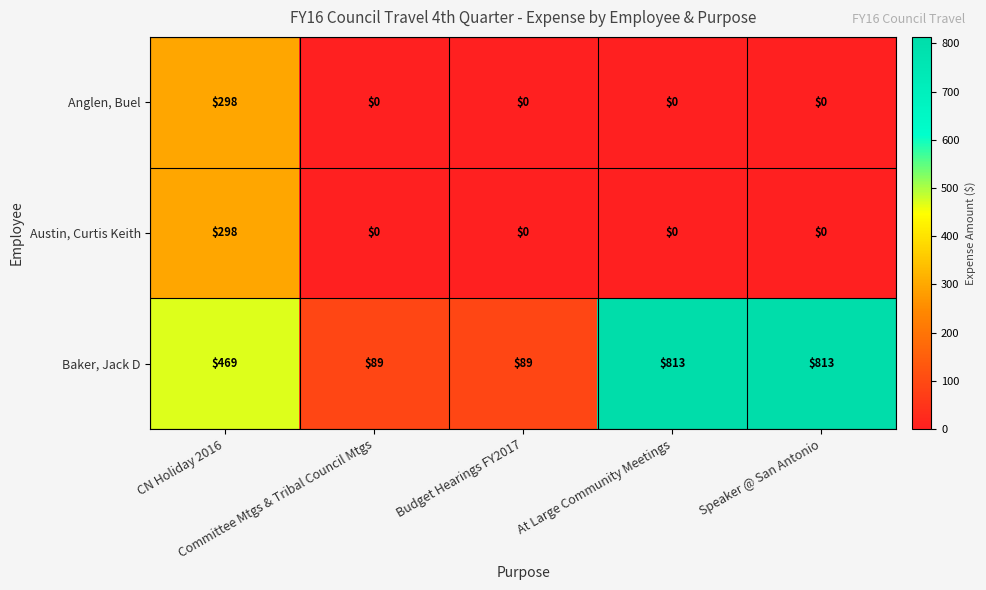

Which series has the largest total across all categories?

Baker, Jack D